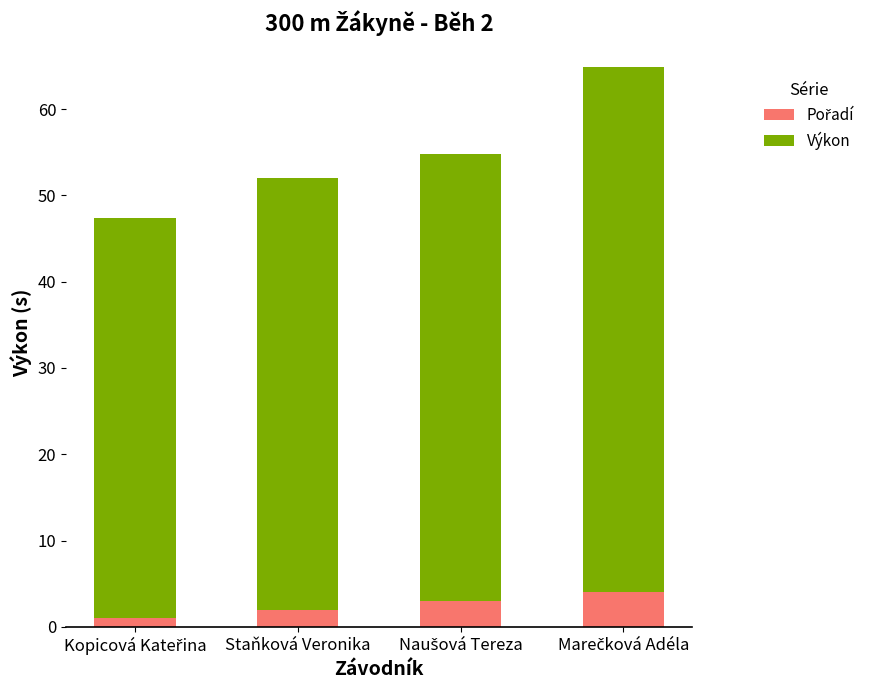

What is the average value of the Pořadí series?

2.5